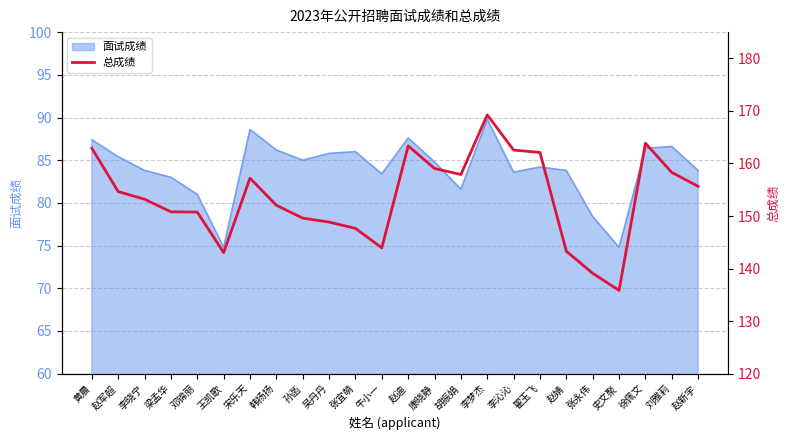

Which category has the highest value in the 面试成绩 series?

李梦杰